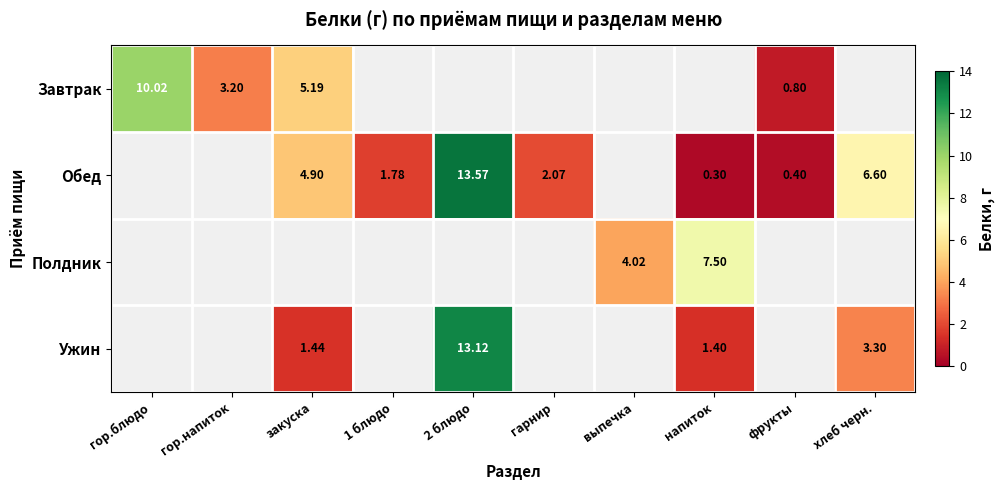

Which label corresponds to the smallest value in the chart?

напиток